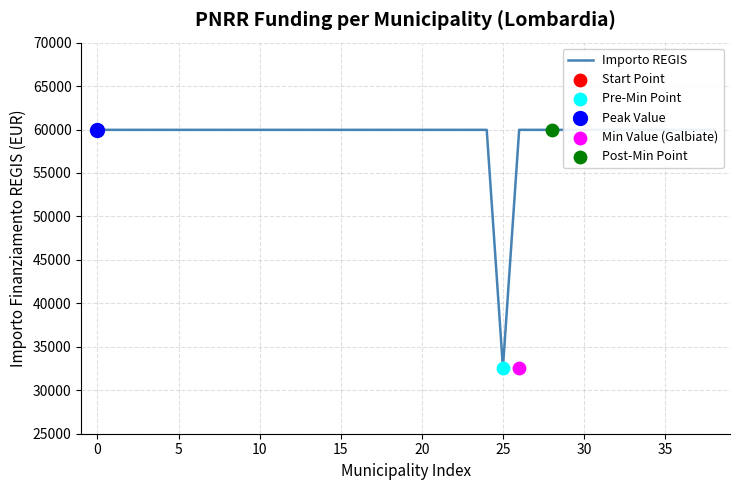

Approximately how many times larger is the value at 17 compared to 35?

1.0